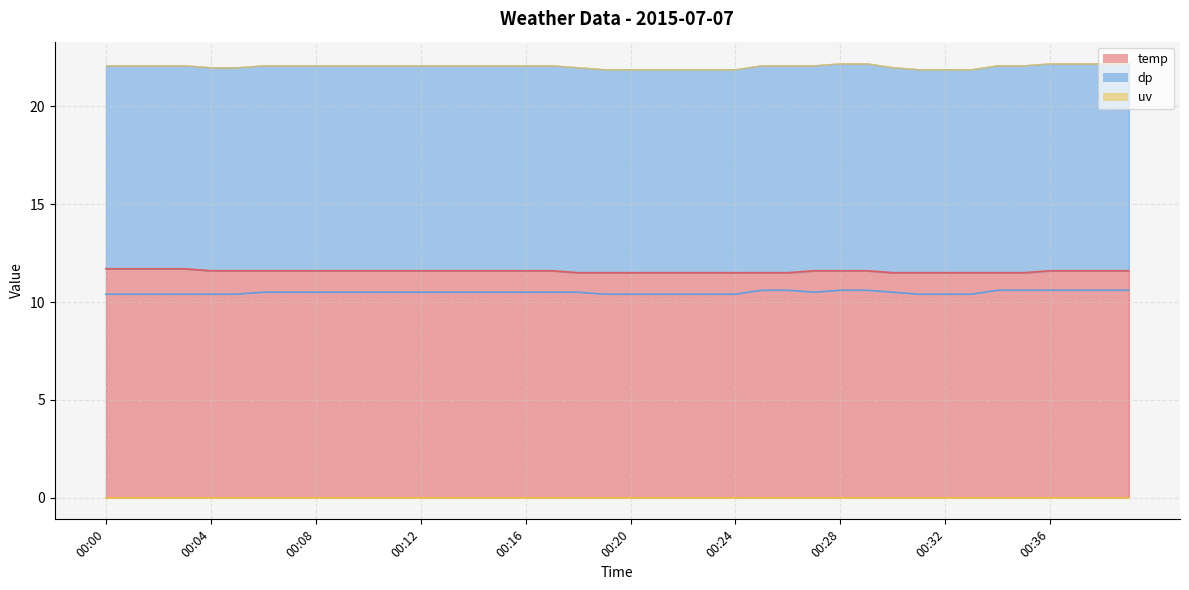

True or false: dp and temp intersect in this chart.

False